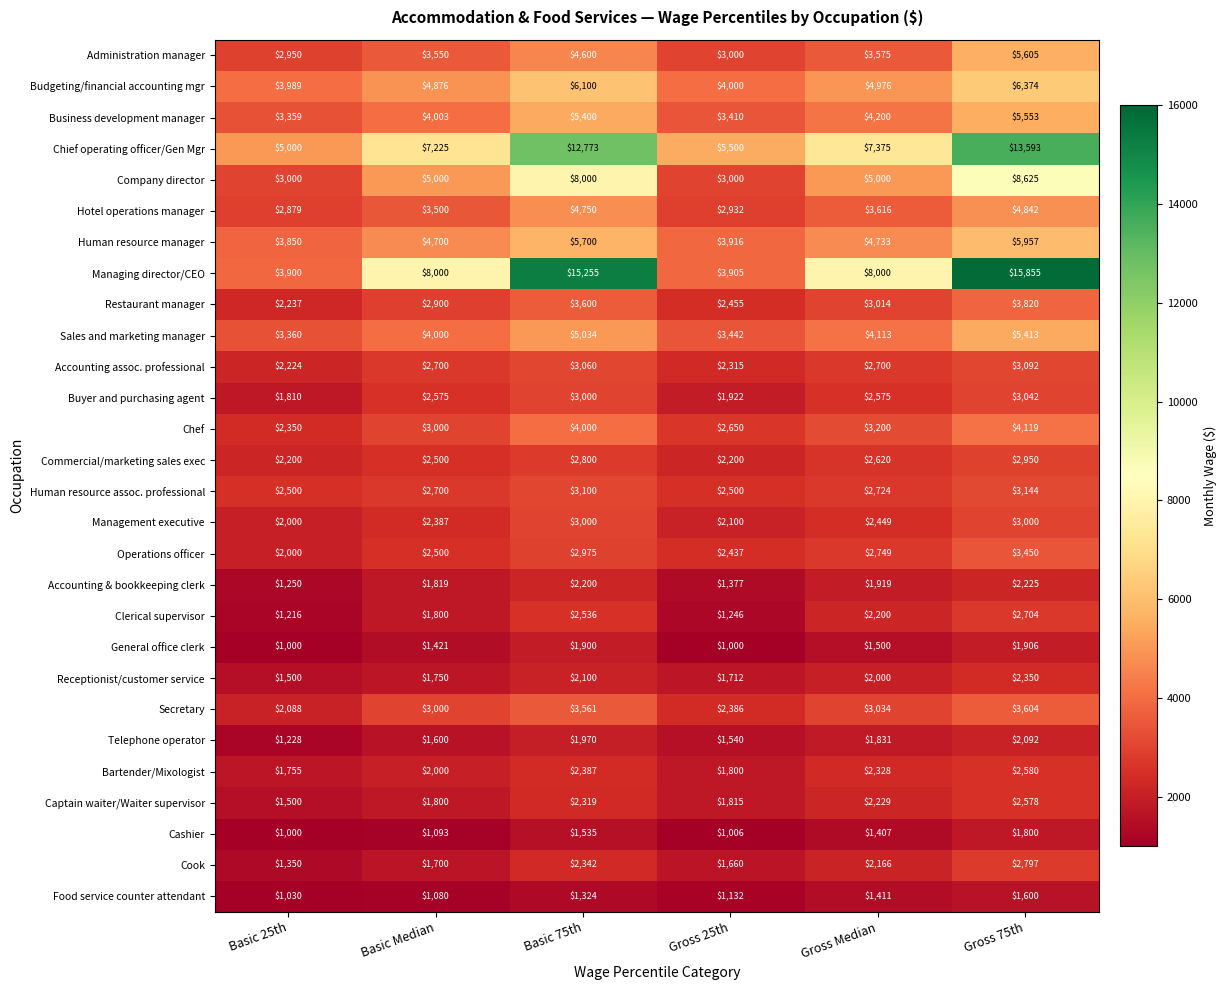

Where is Bartender/Mixologist nearest to the value 2167?

Gross Median